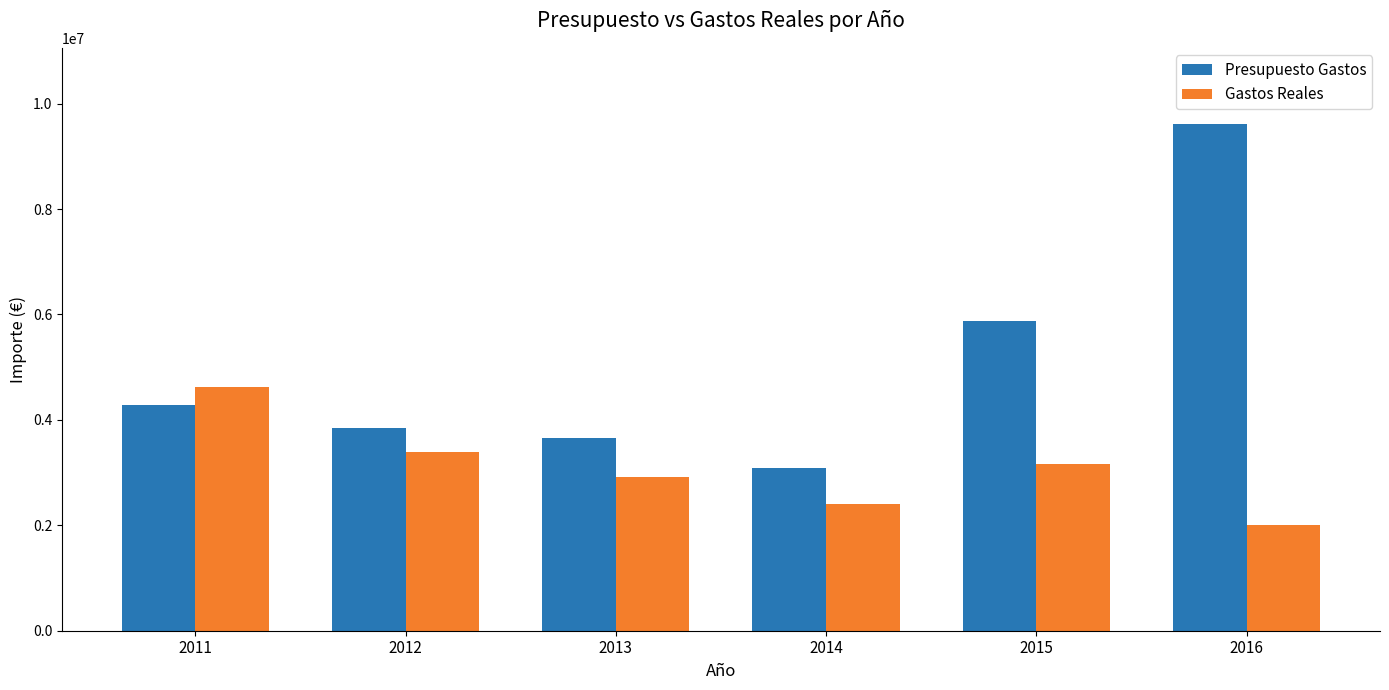

What is the difference between the maximum and minimum values in the Presupuesto Gastos series?

6535969.7